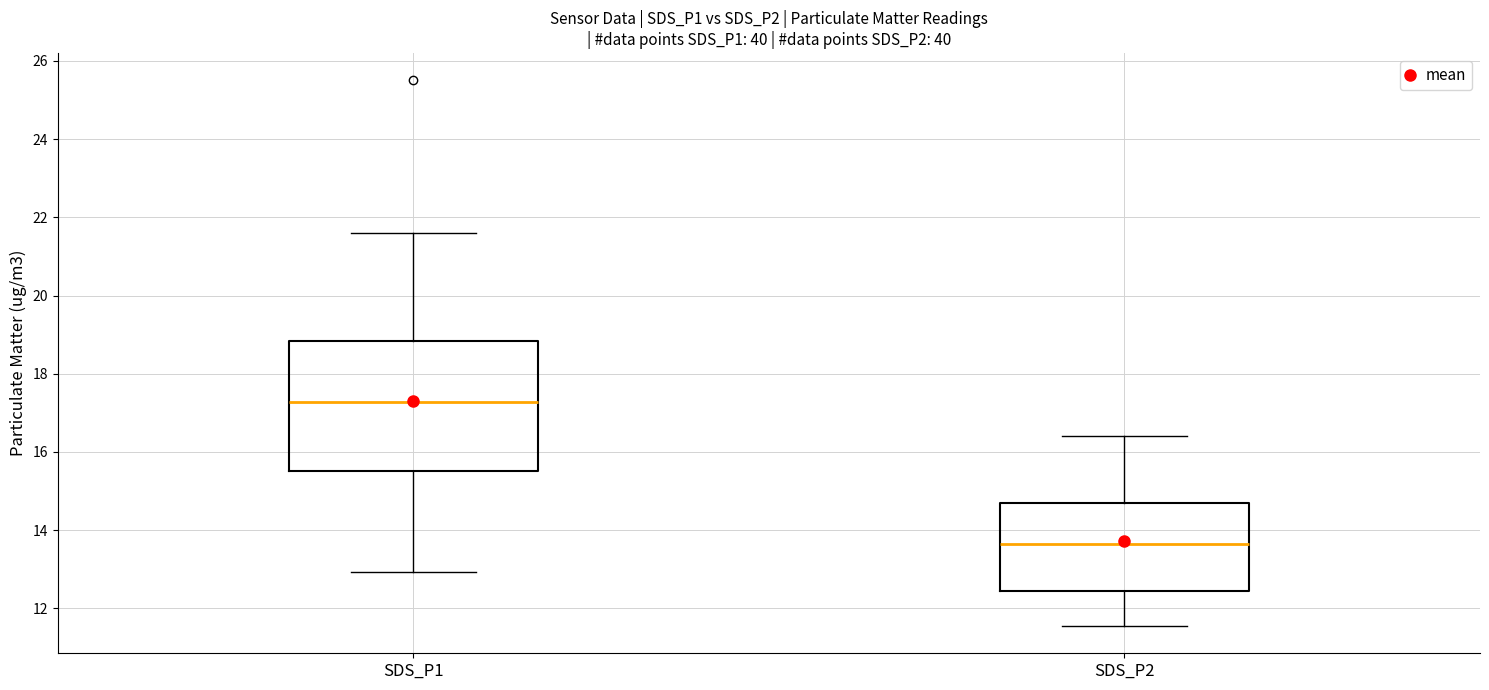

Where does the upper whisker of the box for SDS_P1 end on the y-axis? The values are not printed on the chart, so give them approximately, as read against the axis.

21.6